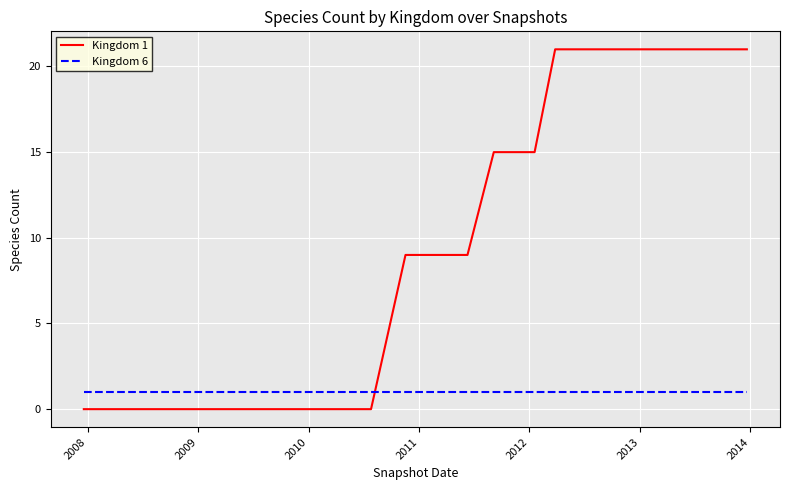

Rank the series by their maximum value, from lowest to highest.

Kingdom 6, Kingdom 1